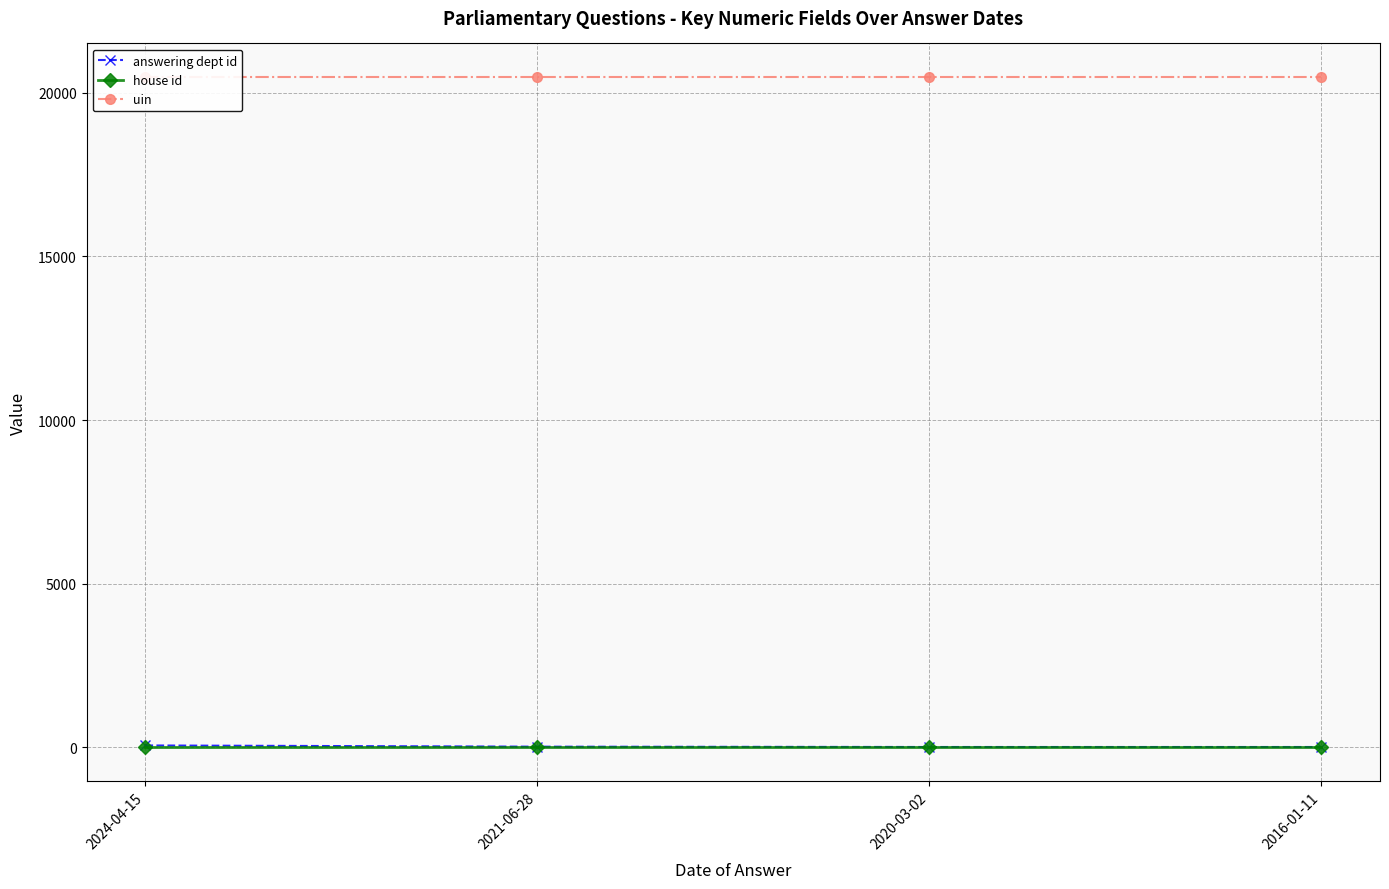

How many lines are shown in the chart?

3